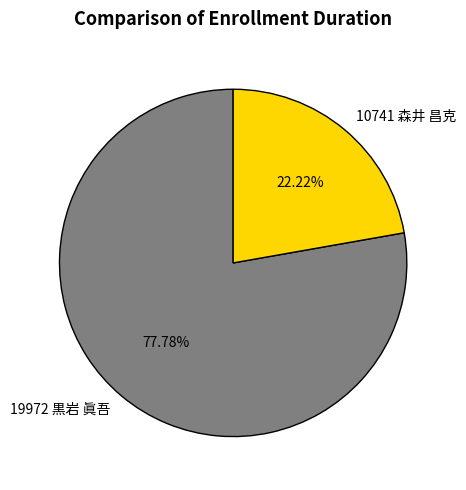

Which has a higher value, 10741 森井 昌克 or 19972 黒岩 眞吾?

19972 黒岩 眞吾